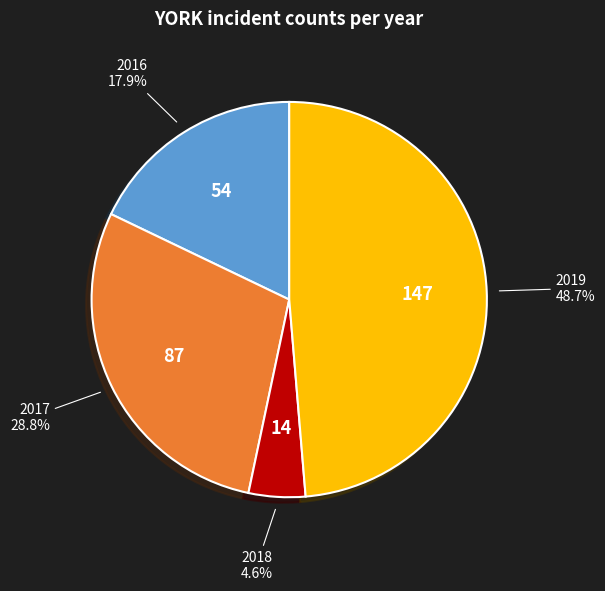

Which has a higher value, 2019 or 2016?

2019